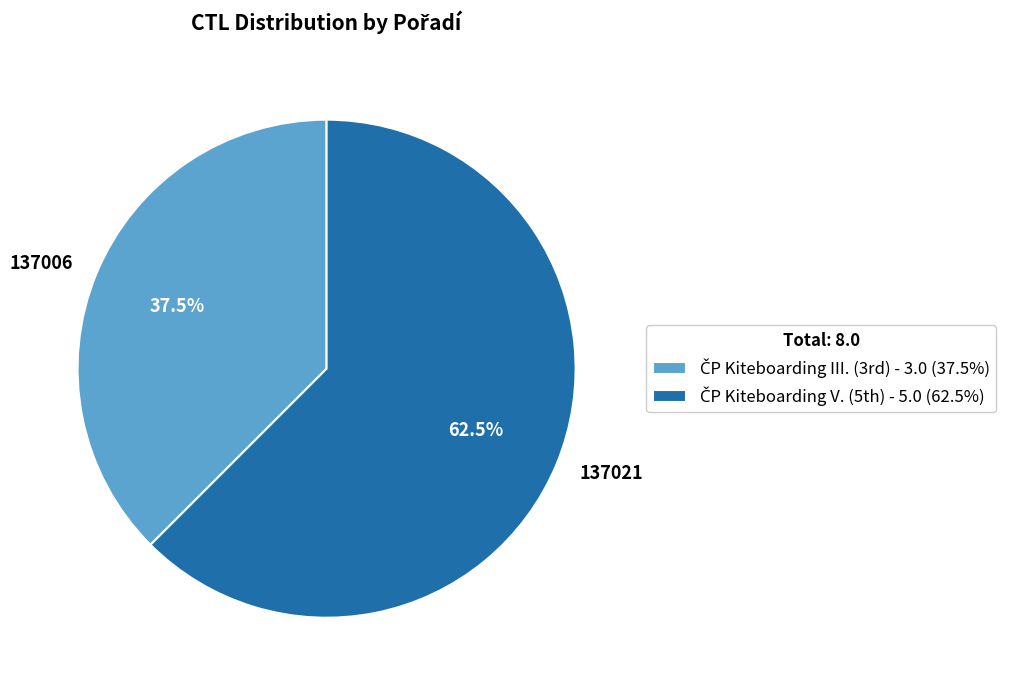

Combined, what portion of the pie is 137006 and 137021?

100.0%